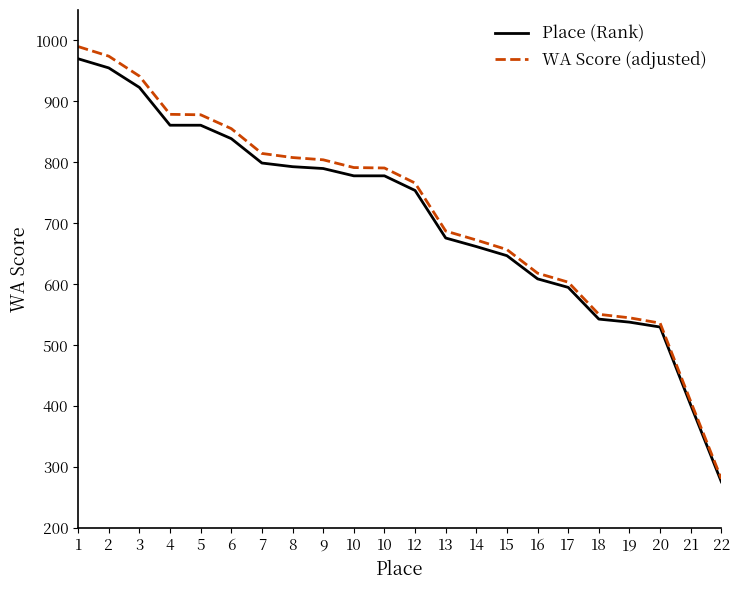

True or false: WA Score (adjusted) and Place (Rank) intersect in this chart.

False